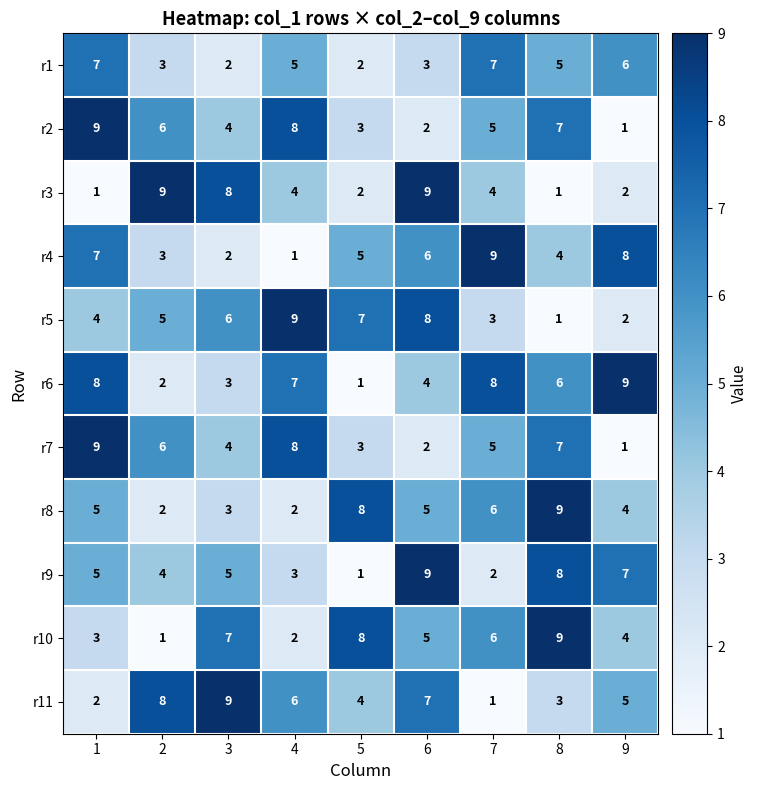

What is the spread (max minus min) of values at 9?

8